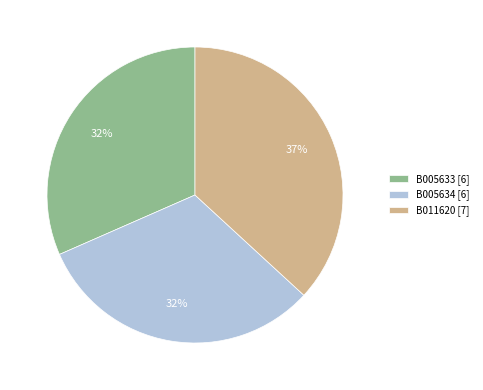

To the nearest percent, what percentage of the pie is B005634?

32%